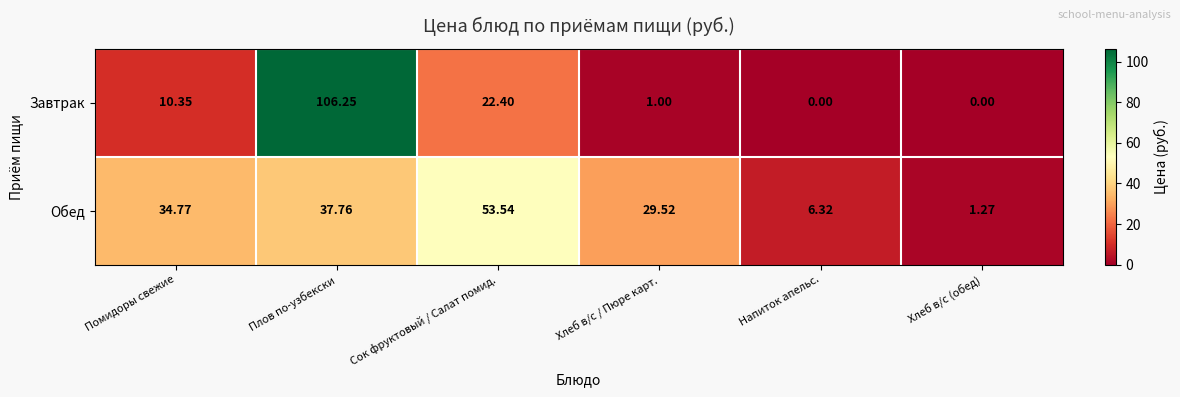

Which series has the widest spread of values?

Завтрак